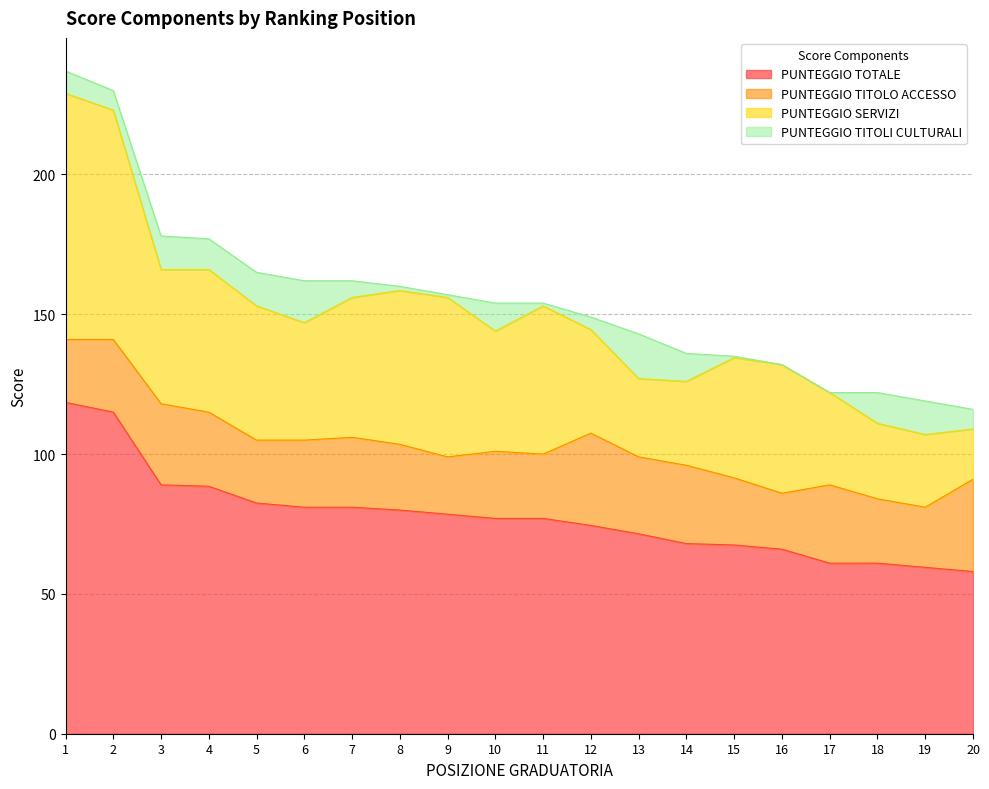

The PUNTEGGIO TITOLI CULTURALI series shows 10.0 at 10. True or false?

True